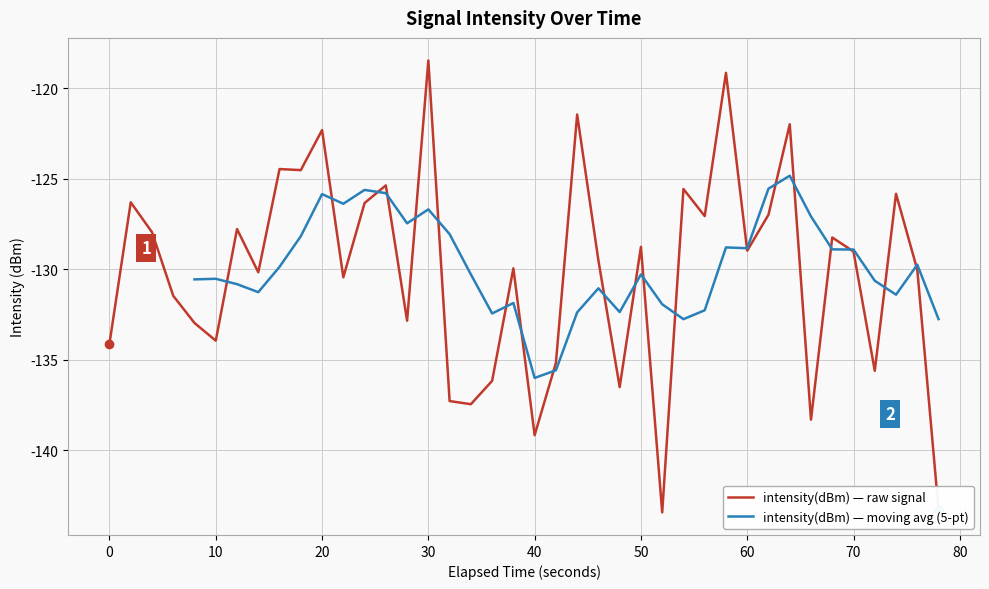

How many interior local peaks (higher than both neighbors) does the data have?

14